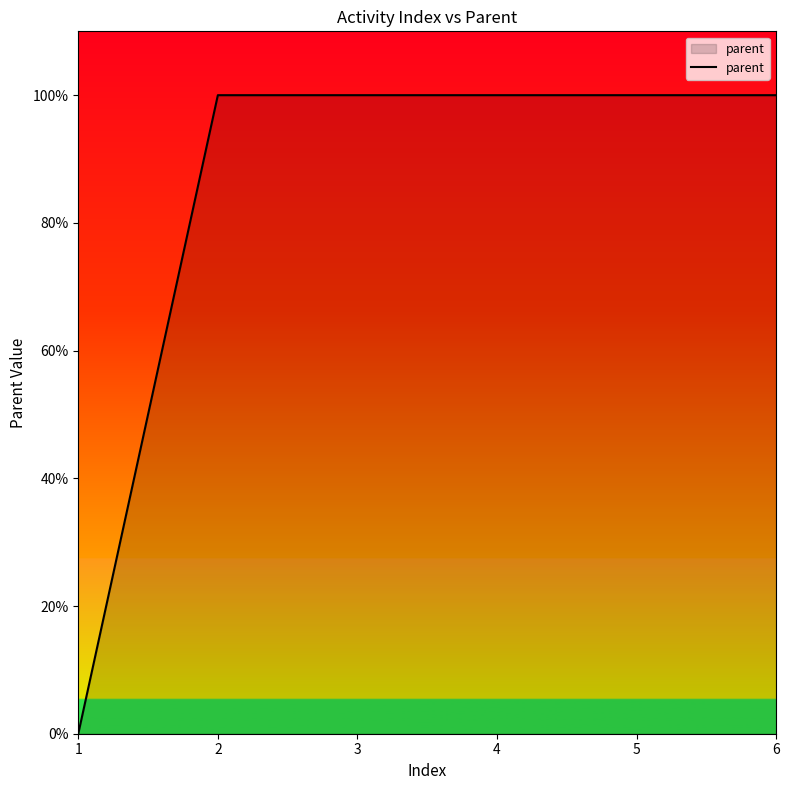

Reading left to right, list all the values displayed in this chart.

1=0	2=1	3=1	4=1	5=1	6=1